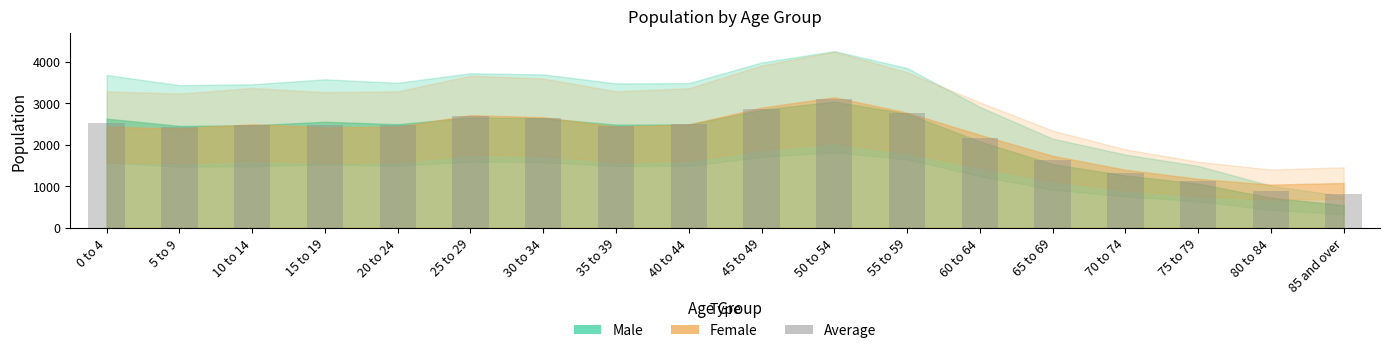

Read the value at 55 to 59.

2762.5